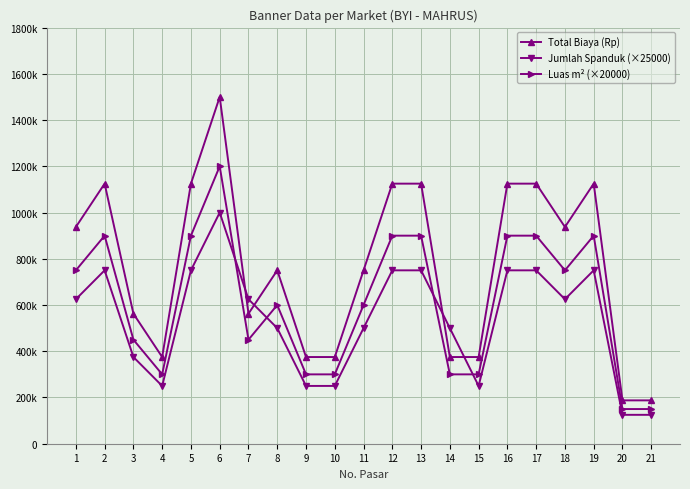

What is the average value of the Jumlah Spanduk (×25000) series?

535714